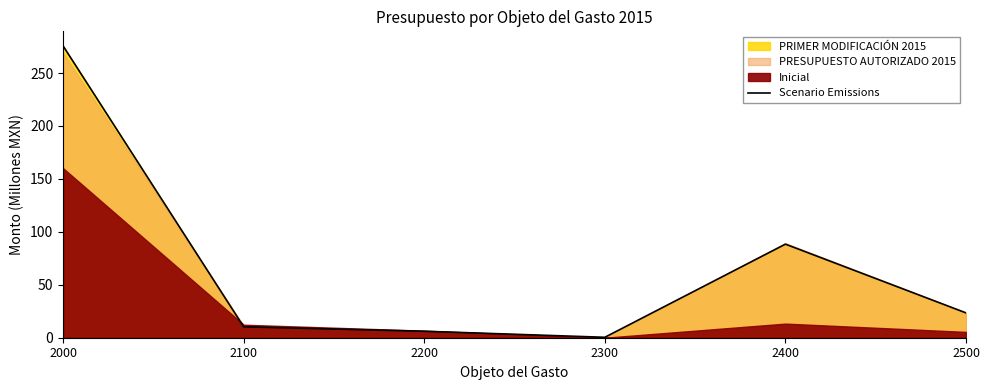

What is the difference between the values at 2000 and 2100?

265.3